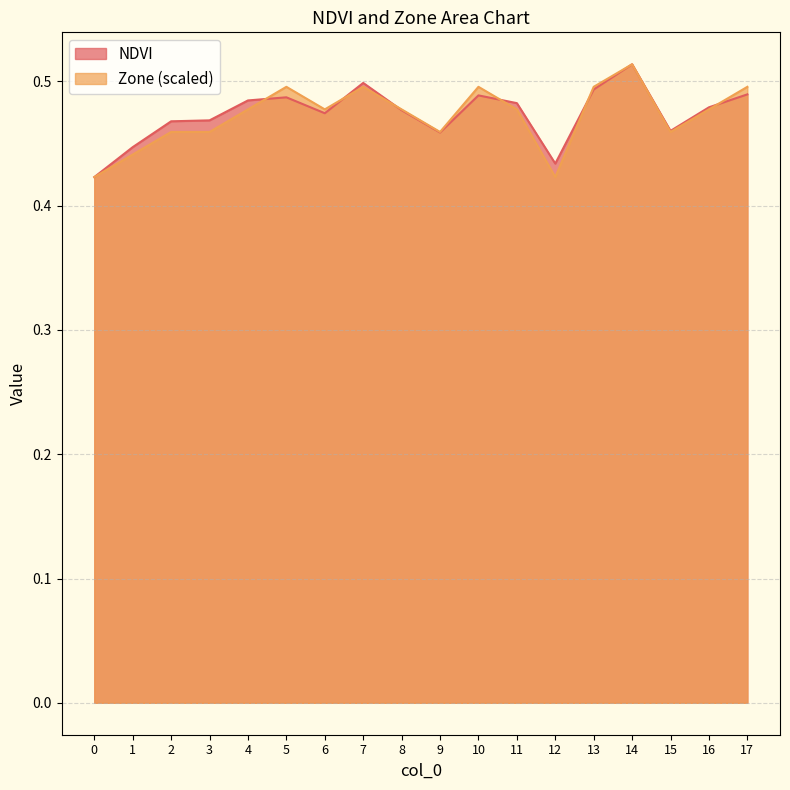

Does the chart have visible grid lines?

Yes